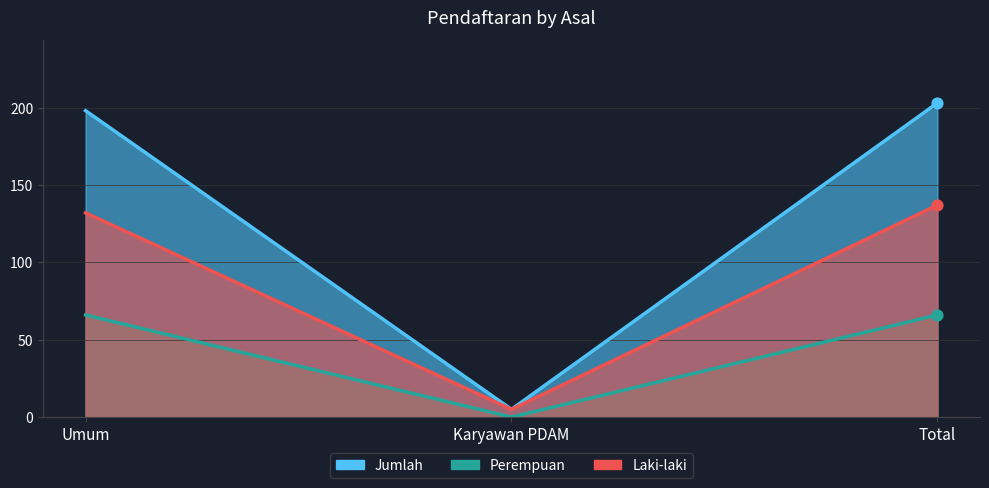

Which series has the largest total across all categories?

Jumlah